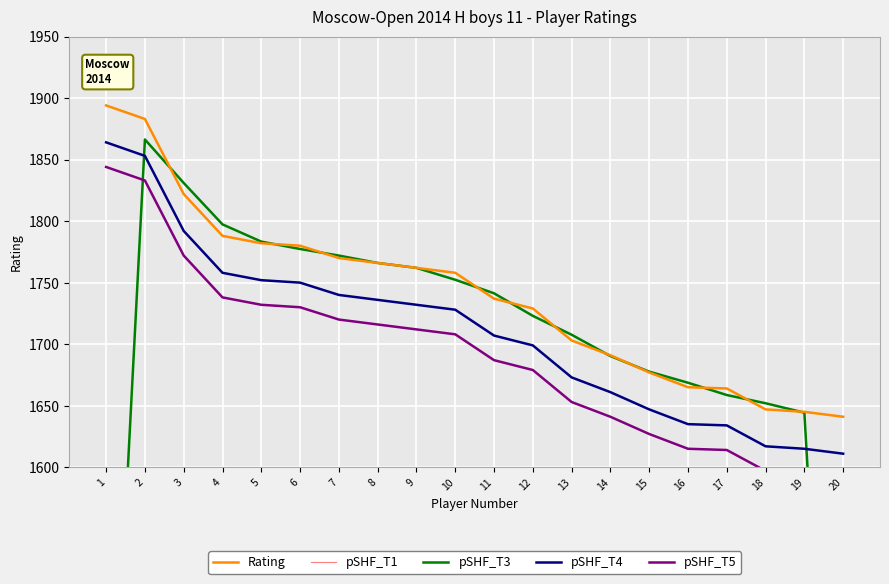

What is the difference between the maximum and minimum values in the pSHF_T1 series?

253.0